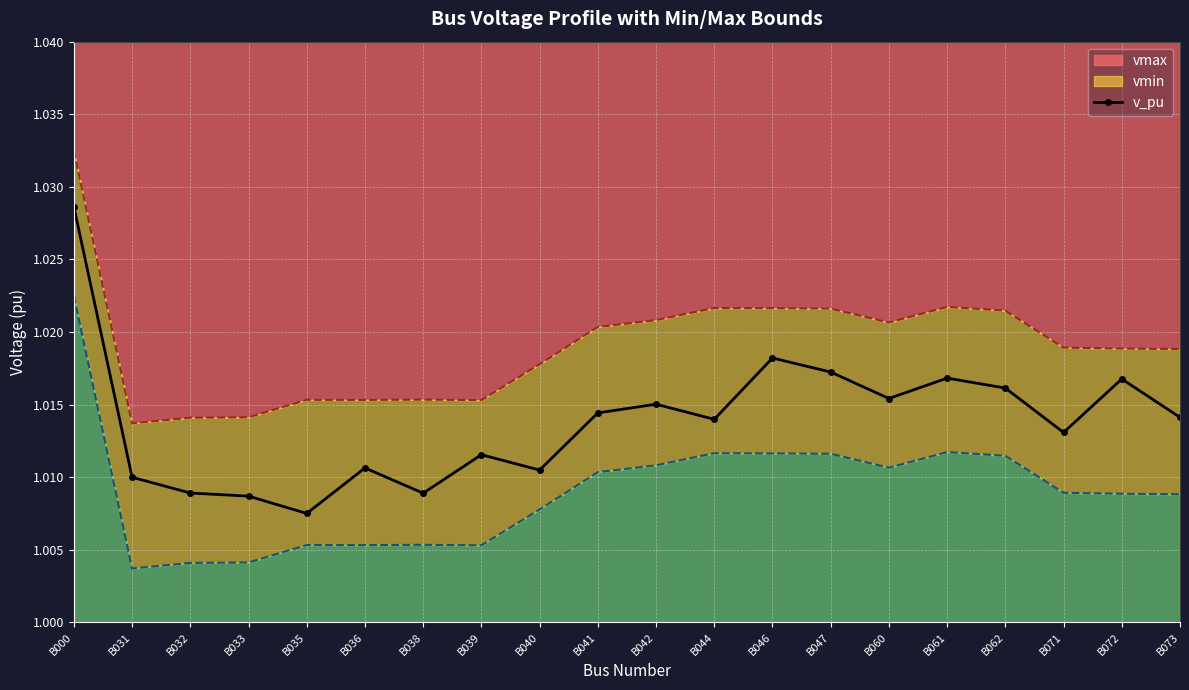

How many lines are shown in the chart?

1